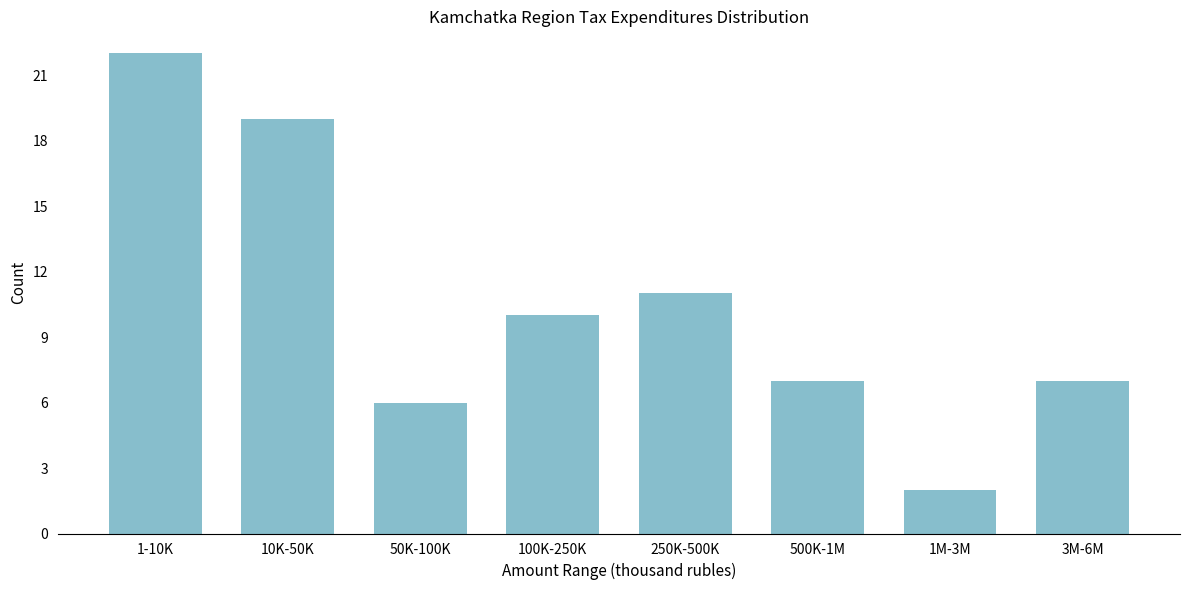

Reading left to right, transcribe all the data shown in this chart.

22	19	6	10	11	7	2	7